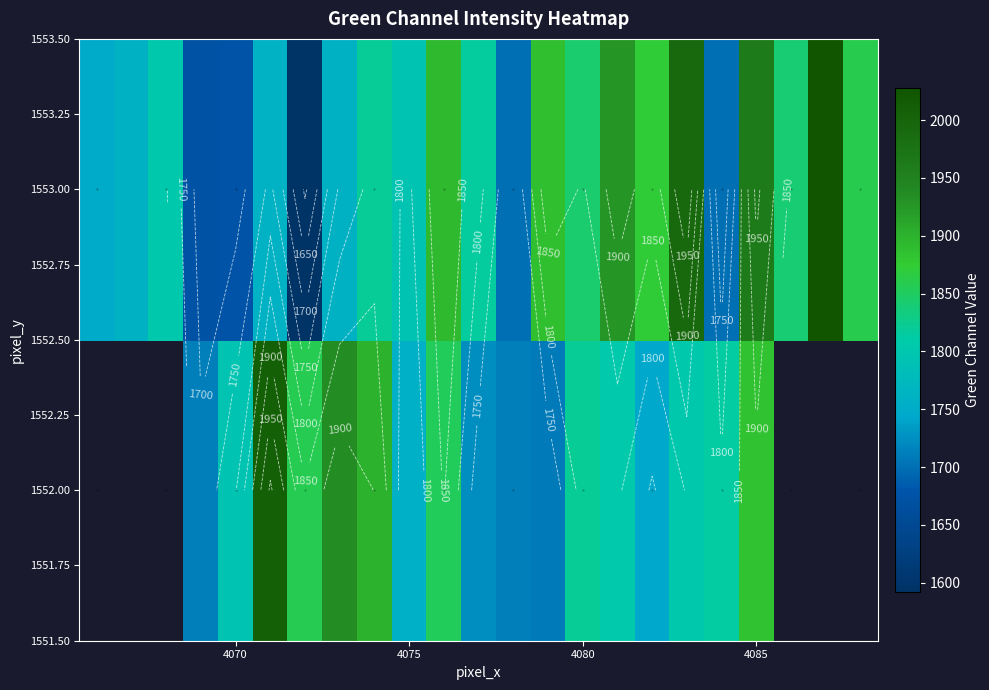

How many data points in 1552.00 are less than 1804?

7